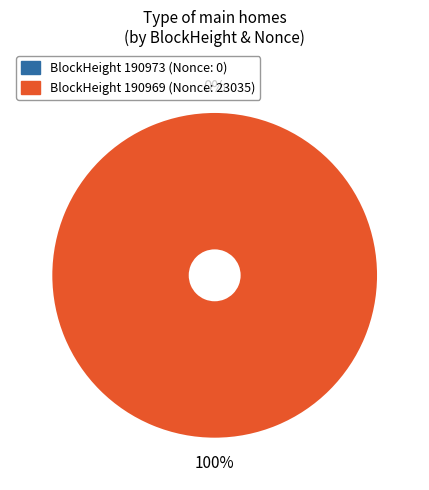

Is there any slice that represents more than half of the pie?

Yes